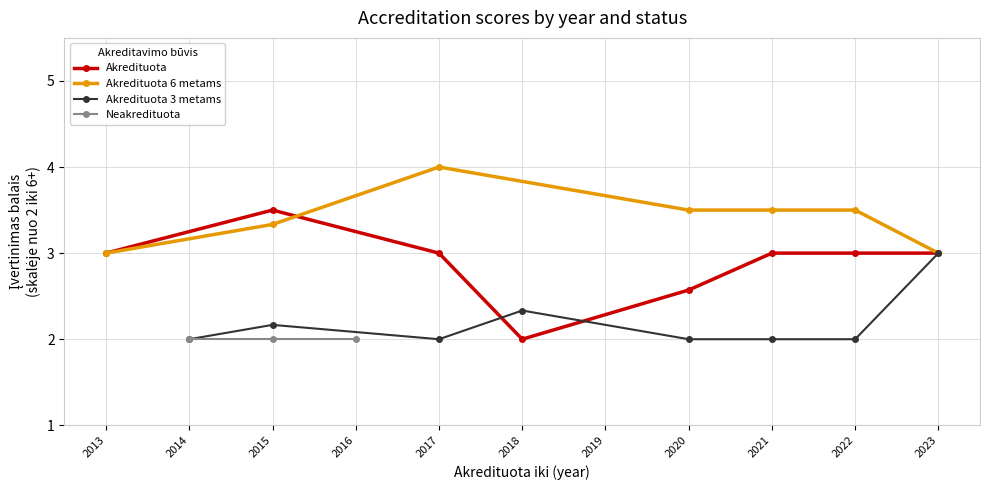

Where is the first local maximum for Akredituota 6 metams?

2017